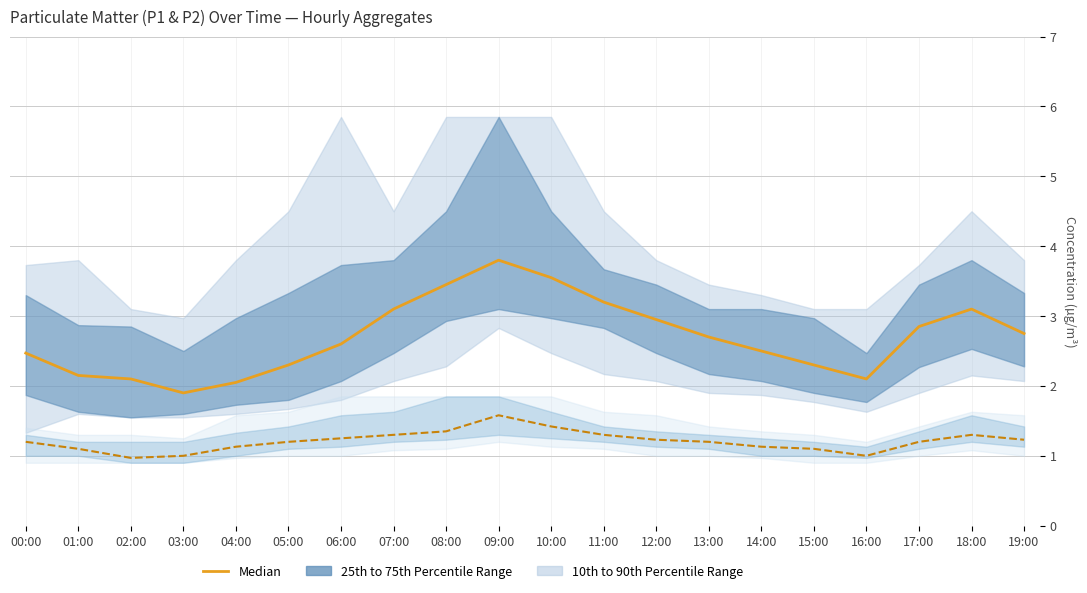

Which label corresponds to the smallest value in the chart?

02:00